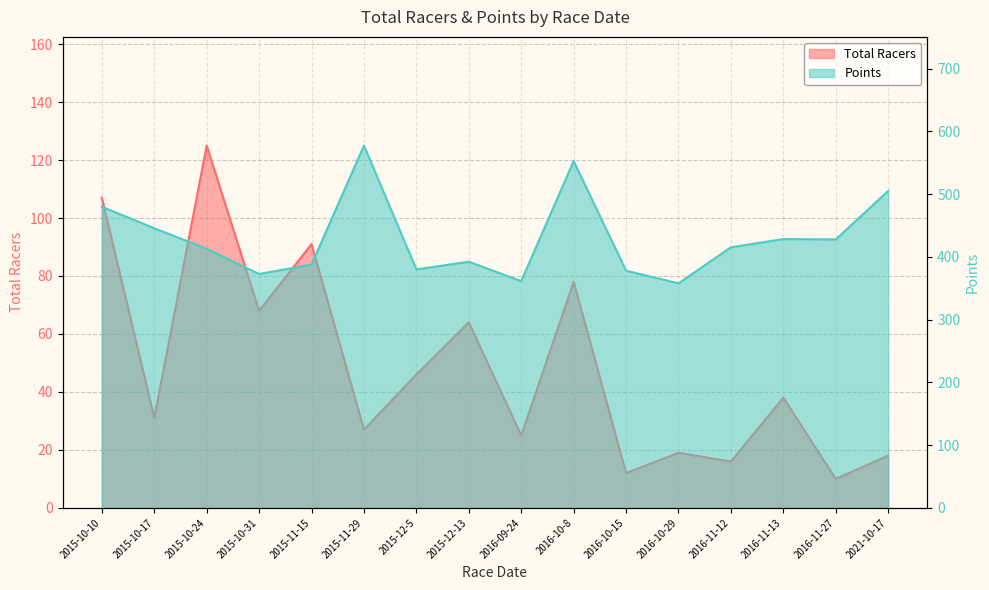

Rank the series by their average value, from lowest to highest.

Total Racers, Points